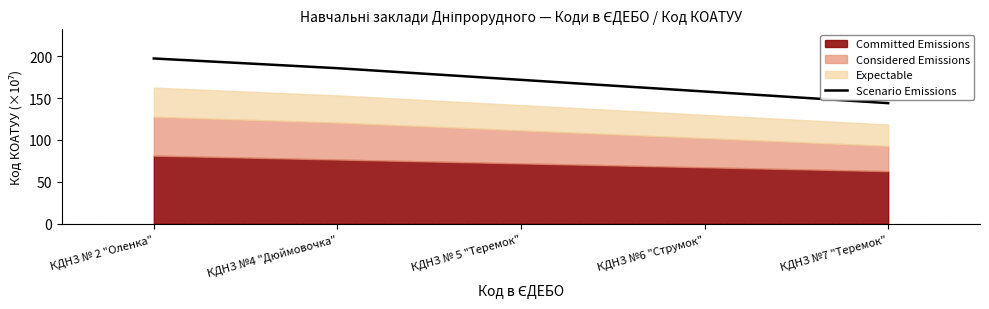

What is the label of the 1st point from the right?

КДНЗ №7 "Теремок"